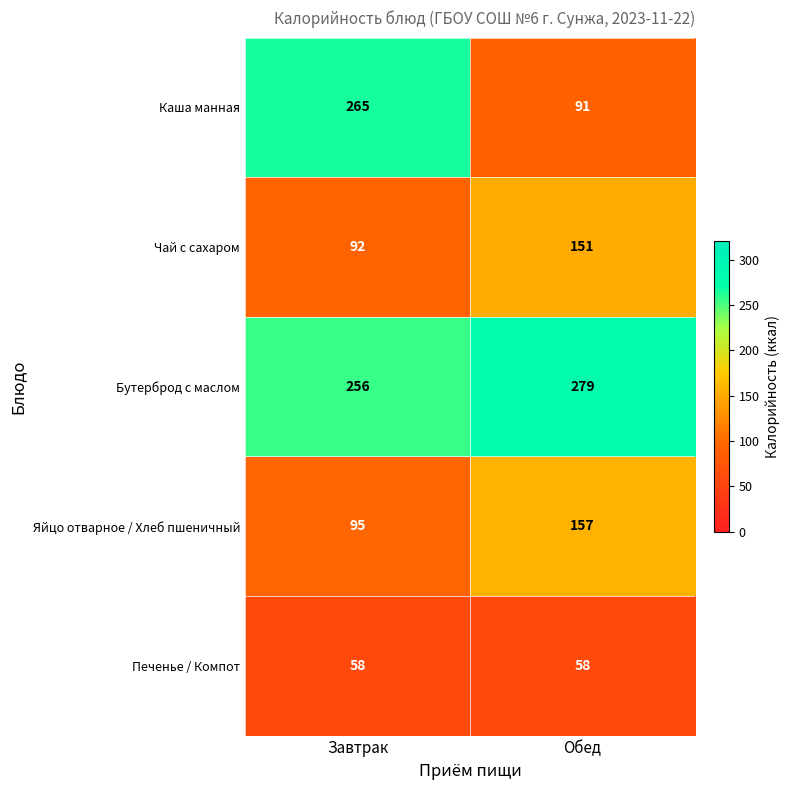

Which series has the largest range (max minus min)?

Каша манная